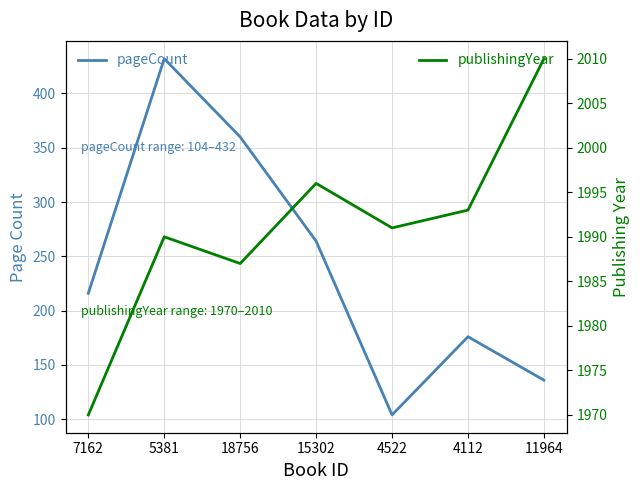

Count the number of categories in the chart.

7